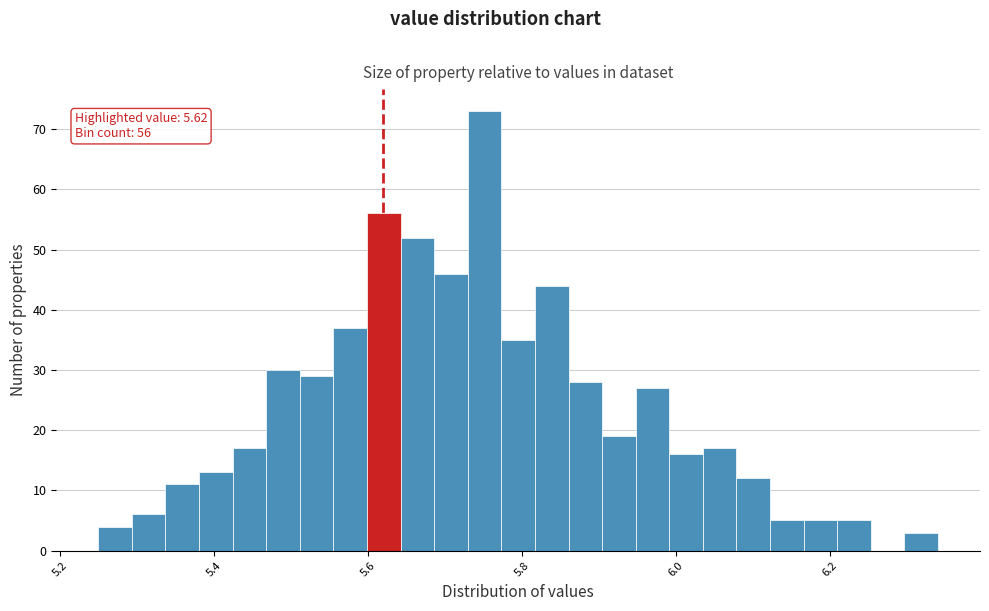

Around what value on the x-axis is the tallest bar? Give the approximate position of its centre, as read against the axis.

5.76